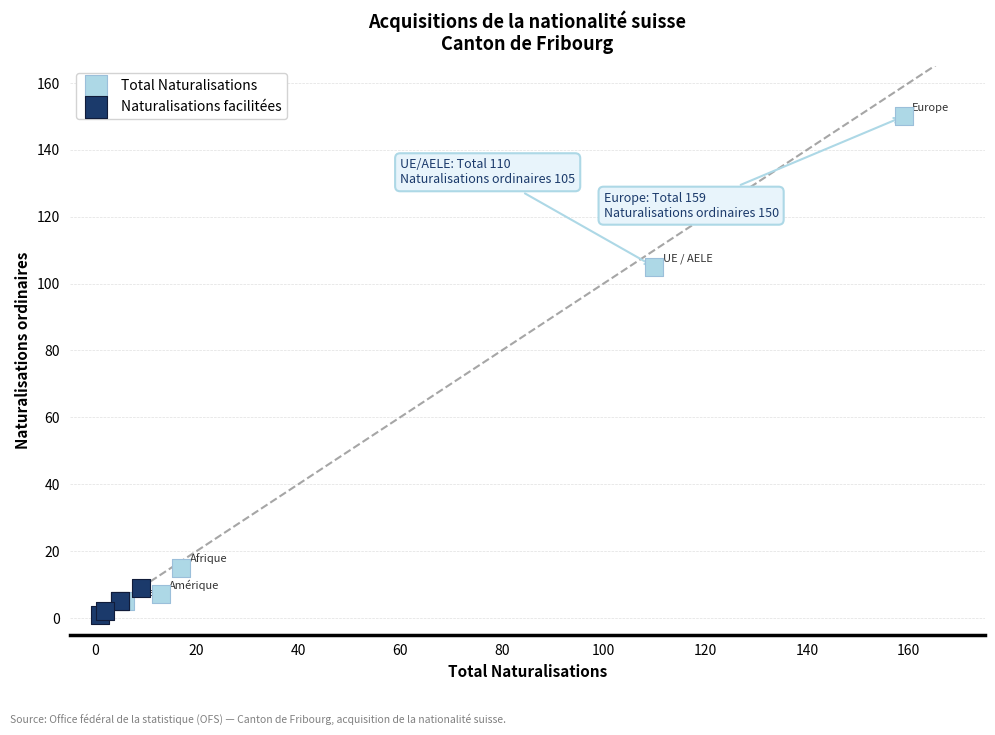

Which series contains the lowest Y value?

Naturalisations facilitées